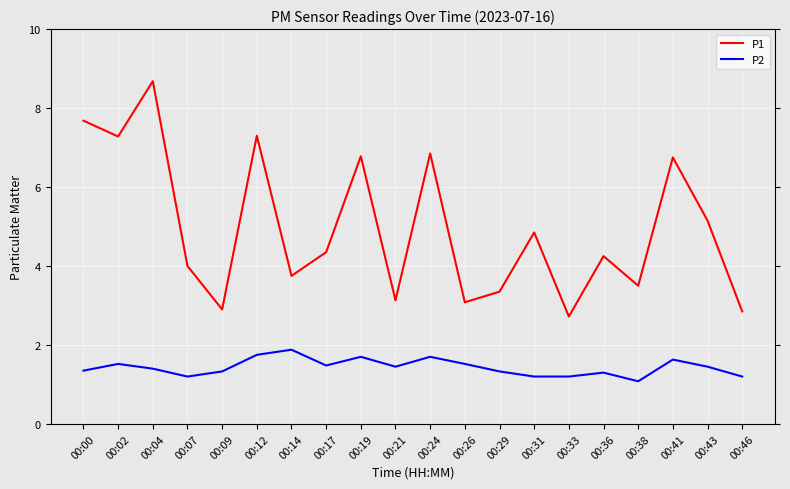

What is the difference between the maximum and minimum values in the P1 series?

6.0